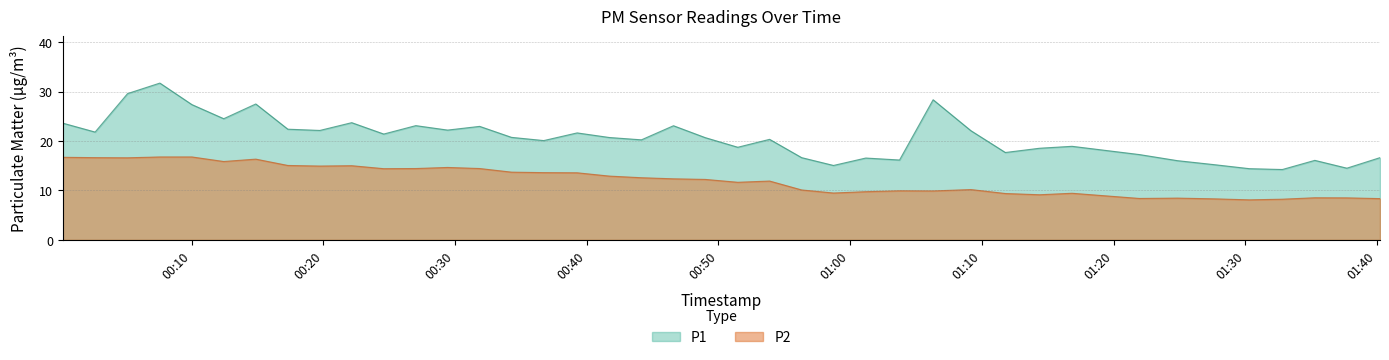

How many series are shown in this chart?

2